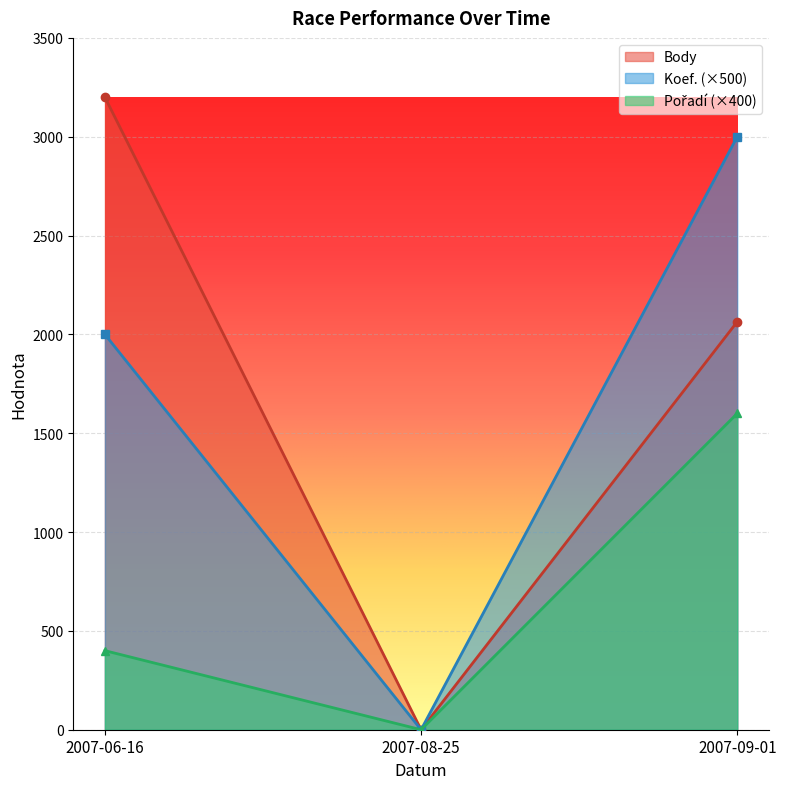

What is the maximum value shown in the chart?

3200